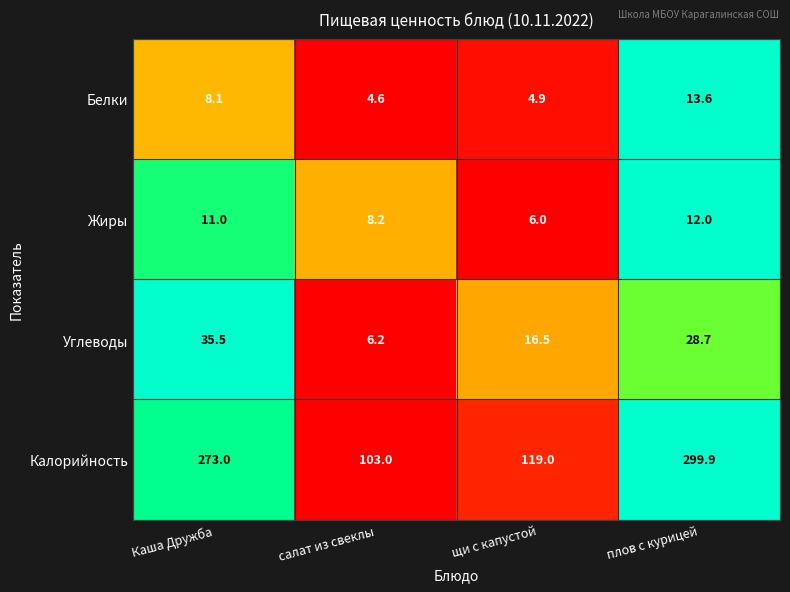

What is the sum of all Углеводы values?

86.9